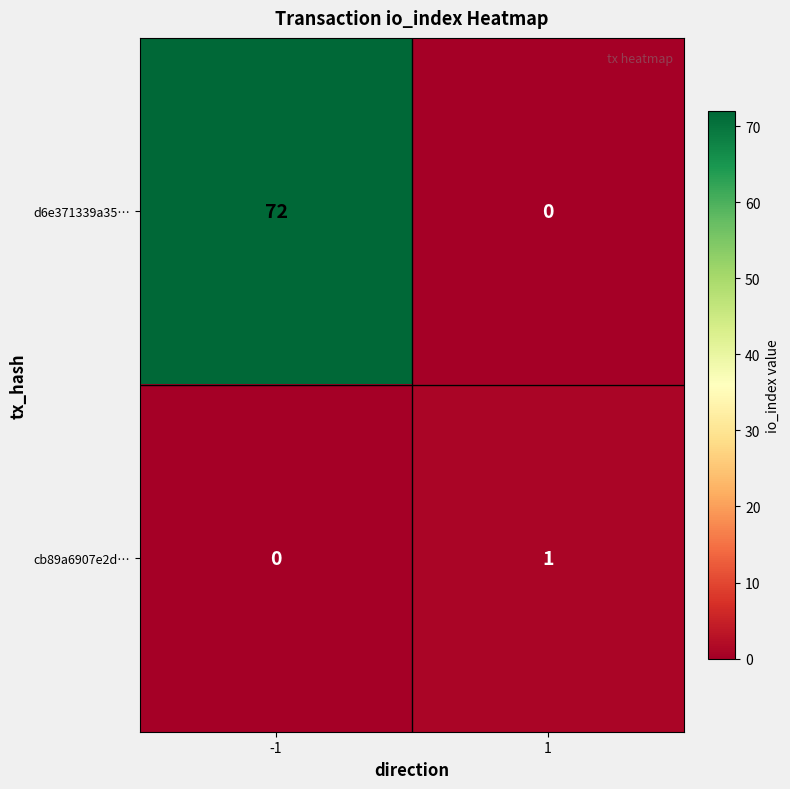

Which series has the largest total across all categories?

d6e371339a35…